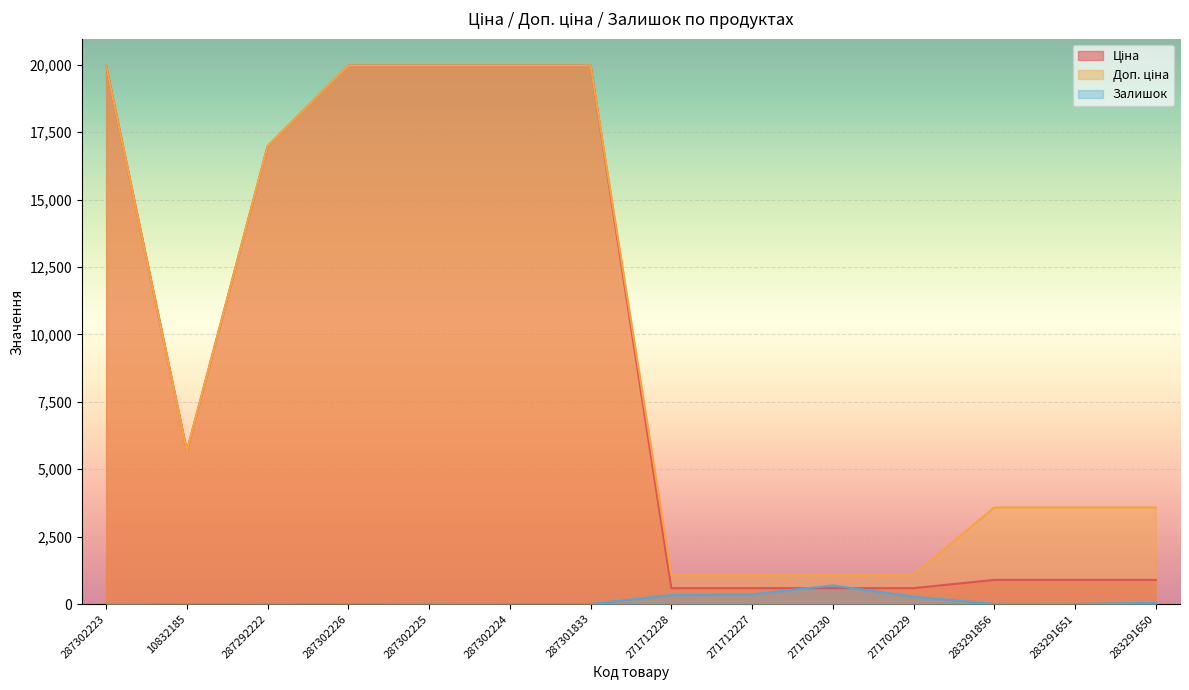

Where does the Доп. ціна series first go above 5673?

287302223